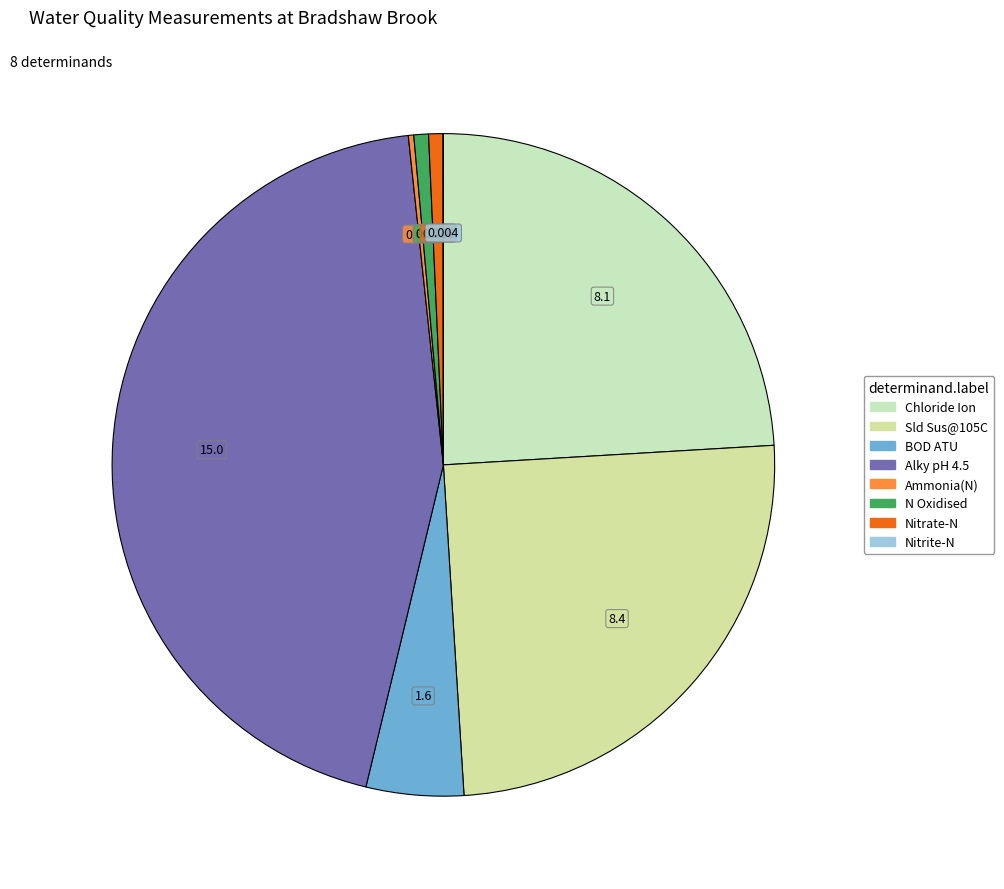

Which has a higher value, BOD ATU or Chloride Ion?

Chloride Ion